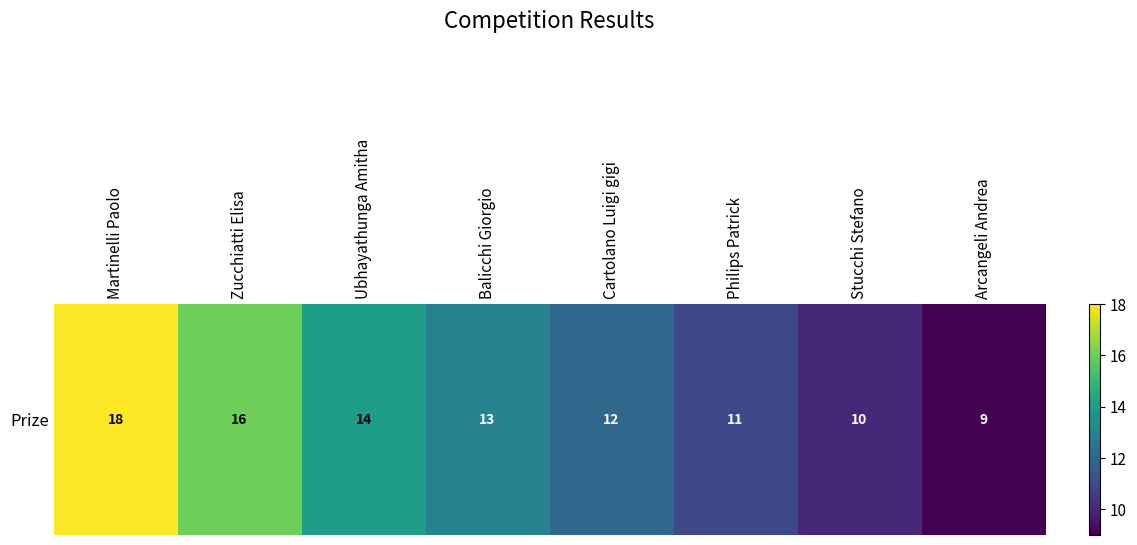

True or false: the data shows 6 at Balicchi Giorgio.

False